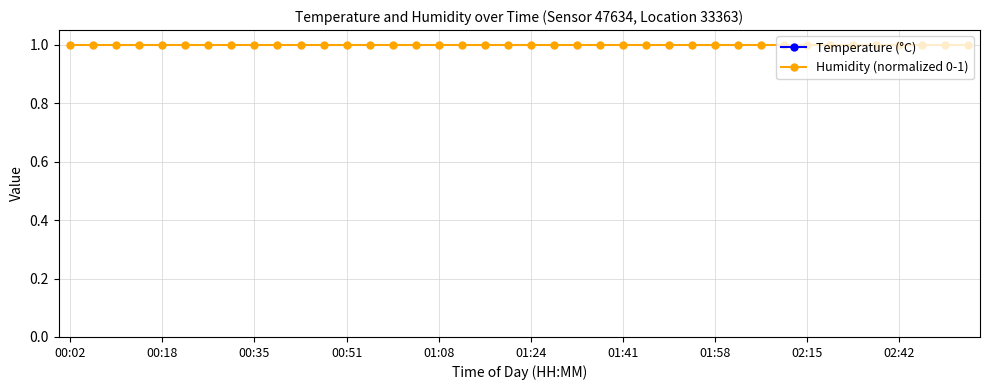

What is the average value of the Humidity (normalized 0-1) series?

1.0